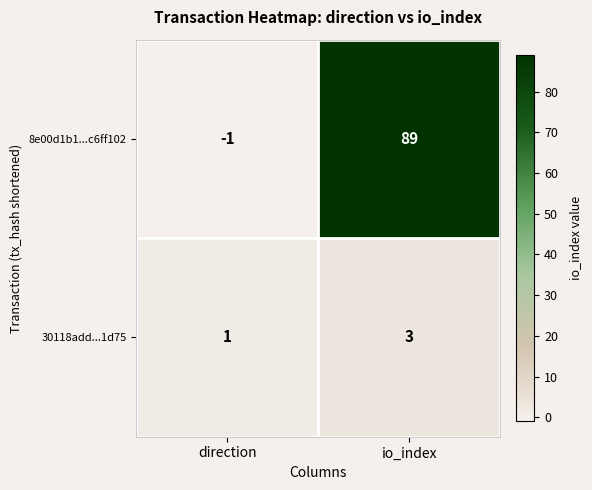

The 30118add...1d75 series shows 1 at direction. True or false?

True